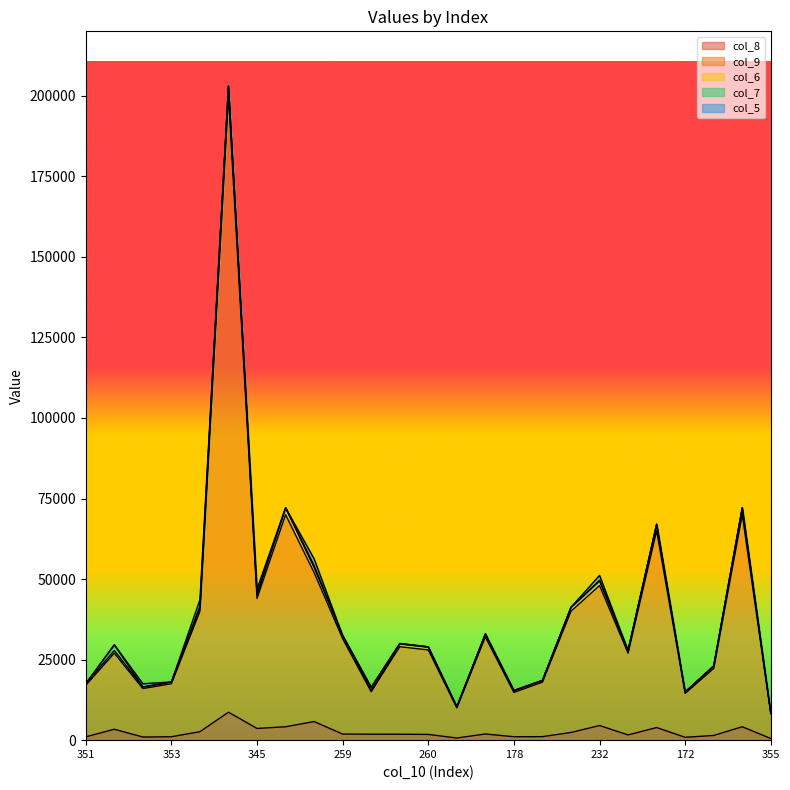

Count the number of categories in the chart.

25